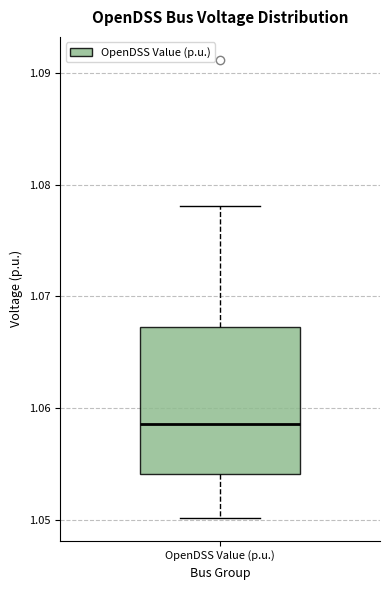

Transcribe this box plot: give where the median line is, the range the box spans, and where the two whiskers end, as read against the y-axis. The values are not printed on the chart, so give them approximately, as read against the axis.

median 1.059, box 1.054 to 1.067, whiskers 1.050 to 1.078